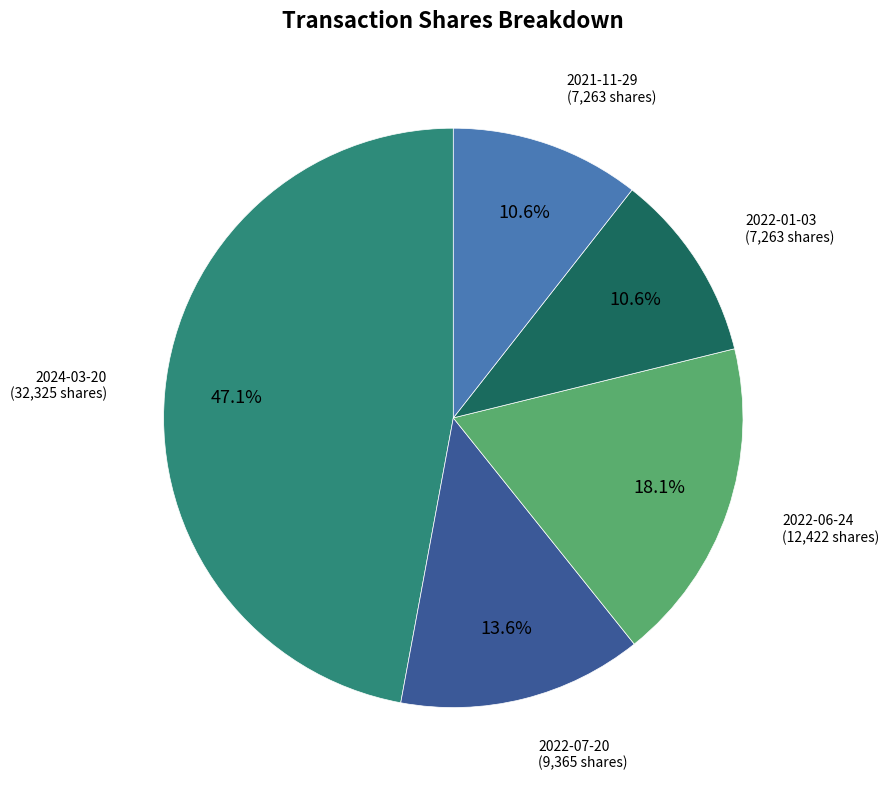

Does any single category account for the majority?

No